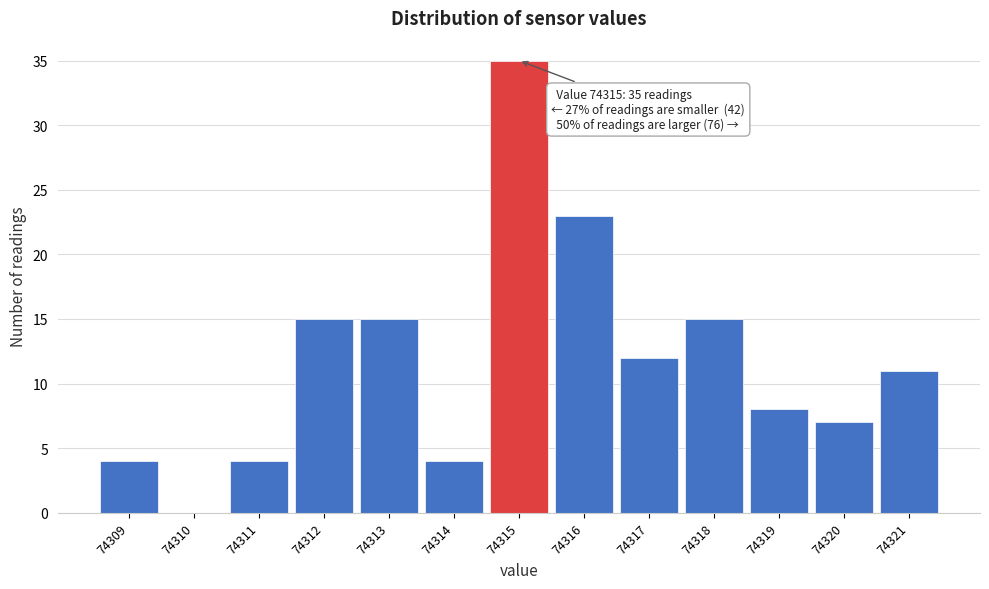

Over which range of the x-axis is the bar tallest?

74314.5 to 74315.5